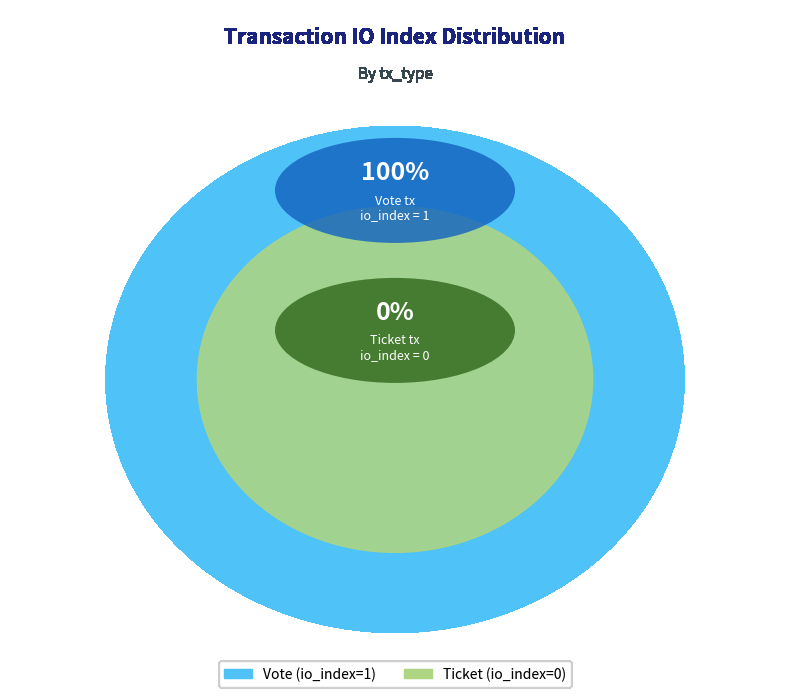

Which has a higher value, Ticket (io_index=0) or Vote (io_index=1)?

Vote (io_index=1)